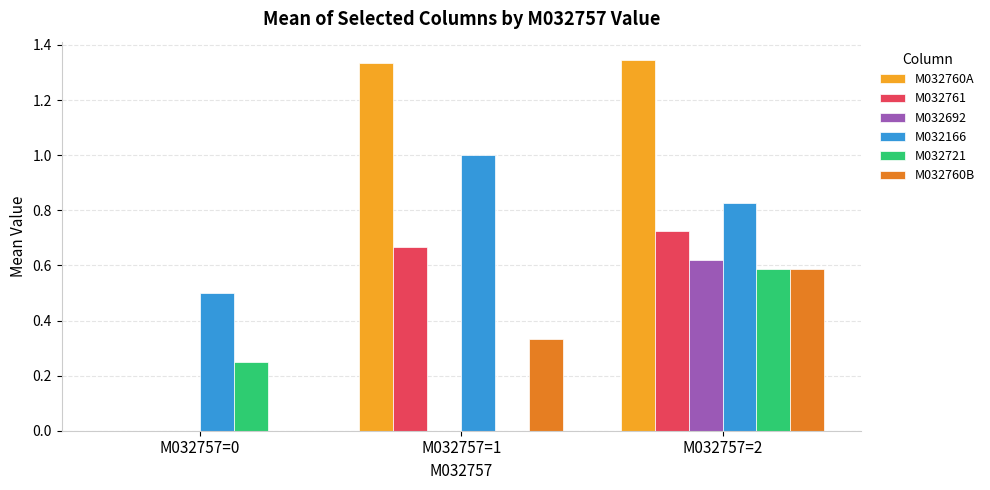

How many groups of bars are there?

3